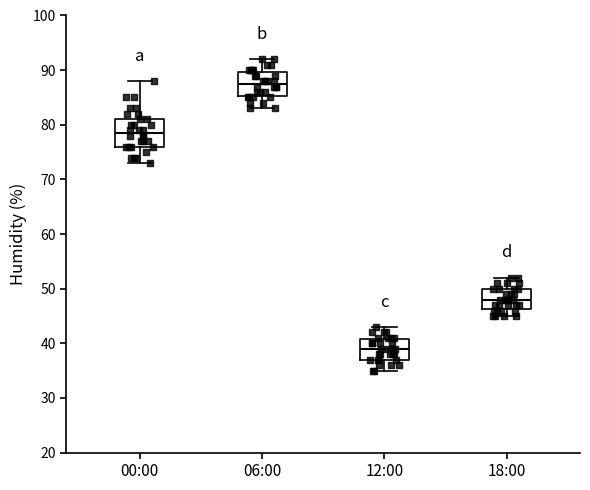

Reading left to right, transcribe this box plot: for each box, give where its median line is, the range the box spans, and where its two whiskers end, as read against the y-axis. The values are not printed on the chart, so give them approximately, as read against the axis.

00:00: median 79, box 76 to 81, whiskers 73 to 88
06:00: median 88, box 85 to 90, whiskers 83 to 92
12:00: median 39, box 37 to 41, whiskers 35 to 43
18:00: median 48, box 46 to 50, whiskers 45 to 52